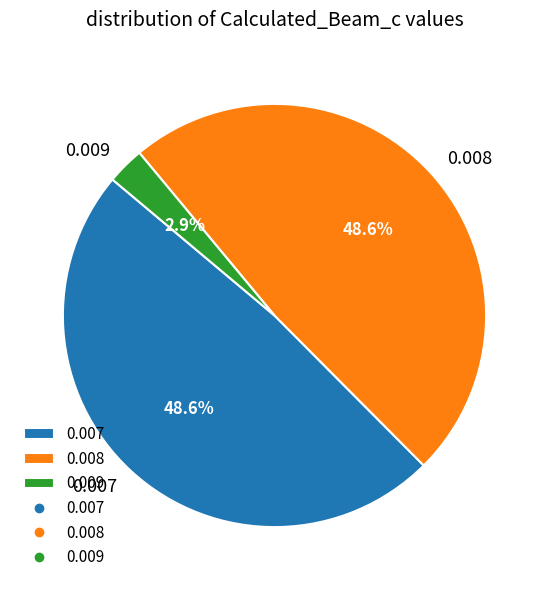

Is there any slice that represents more than half of the pie?

No